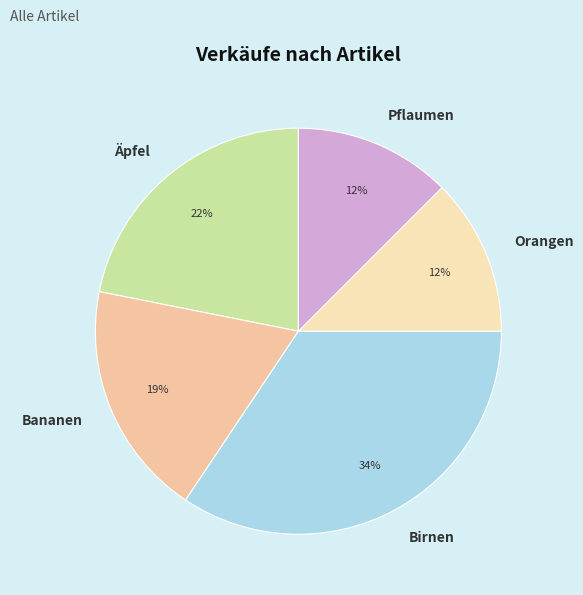

Does Pflaumen account for over 50% of the chart?

No